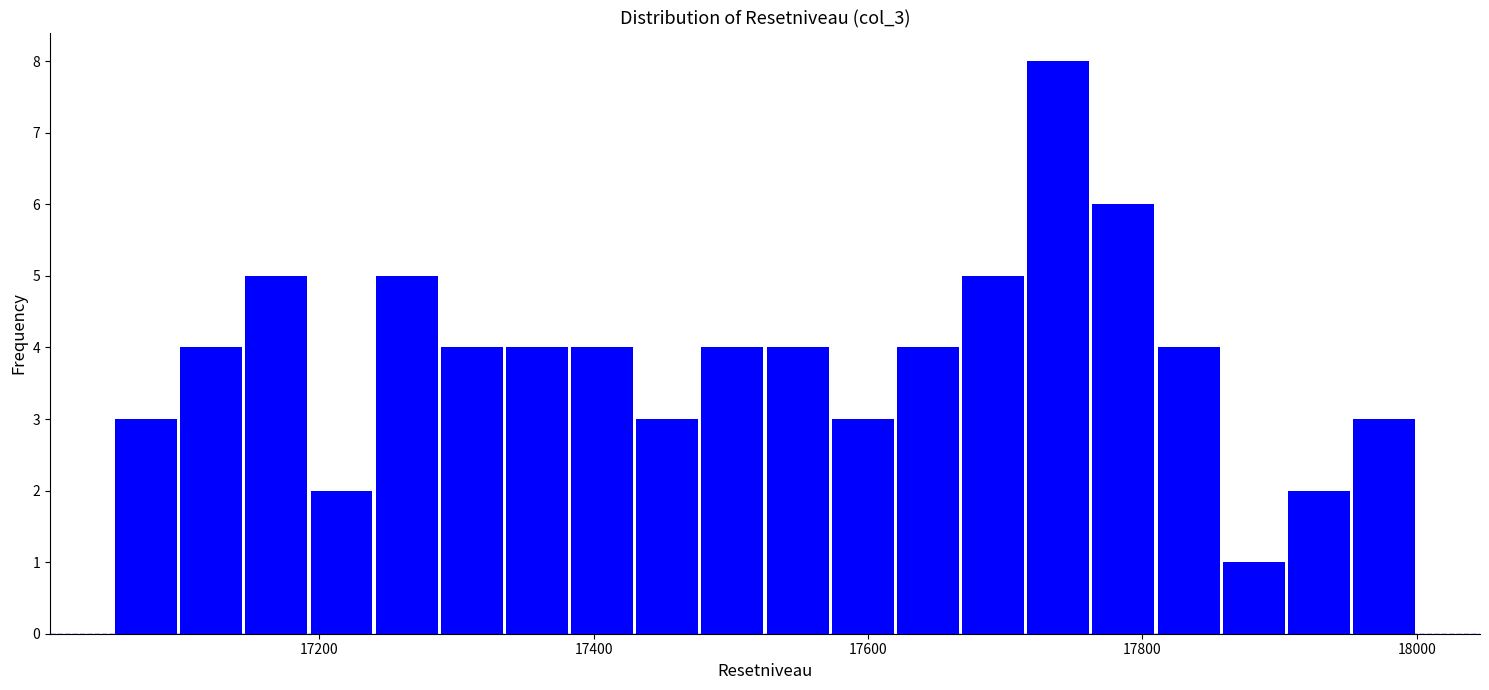

Around what value on the x-axis is the tallest bar? Give the approximate position of its centre, as read against the axis.

17740